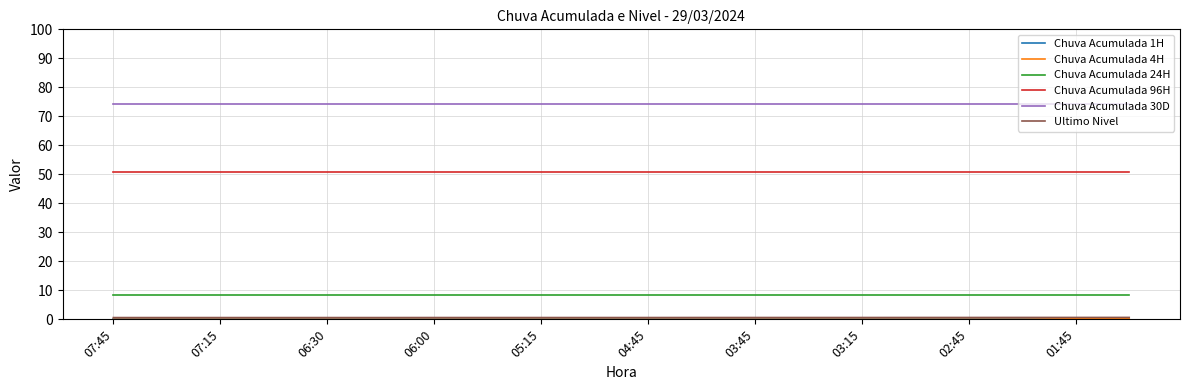

What is the maximum value shown in the chart?

74.2